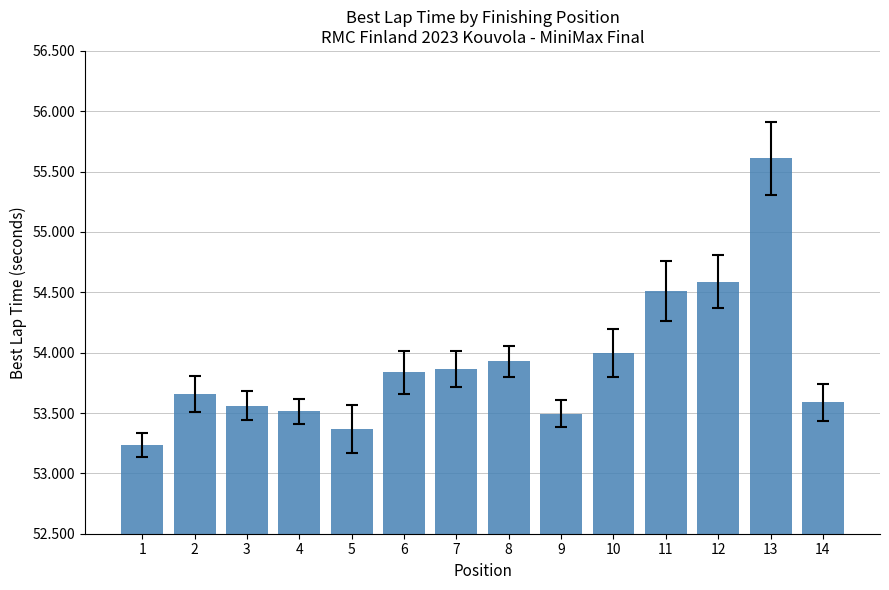

What is the change in value from 4 to 7?

+0.4